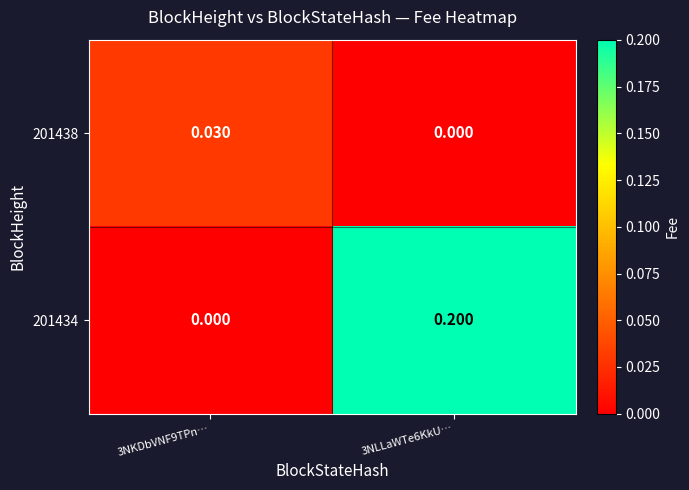

Is the value of 201438 at 3NKDbVNF9TPn… greater than the value of 201434 at 3NLLaWTe6KkU…?

No